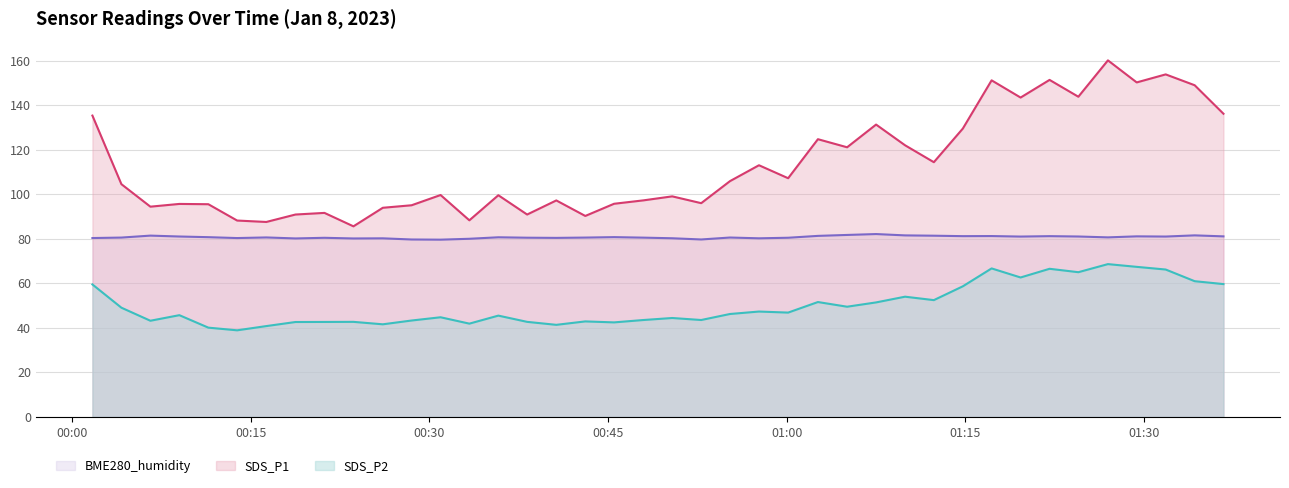

How many data points in SDS_P2 are less than 46?

20